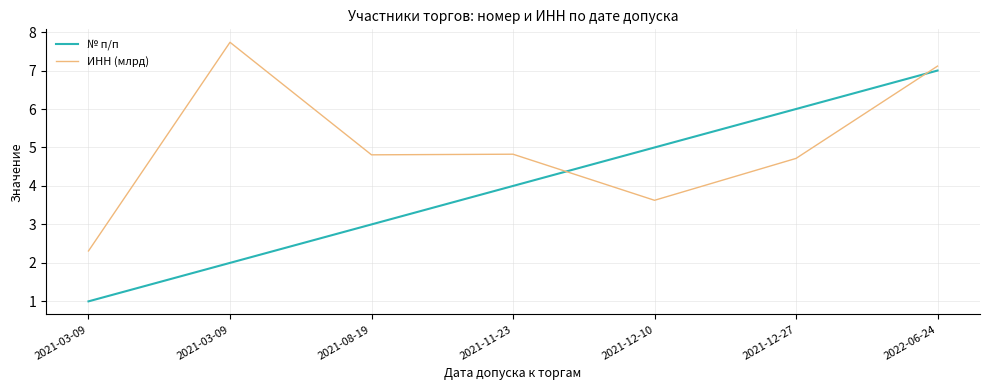

Rank the series by their maximum value, from highest to lowest.

ИНН (млрд), № п/п